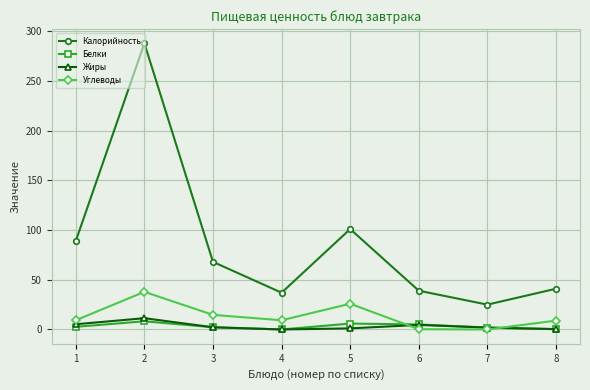

True or false: Жиры and Калорийность cross at least once.

False